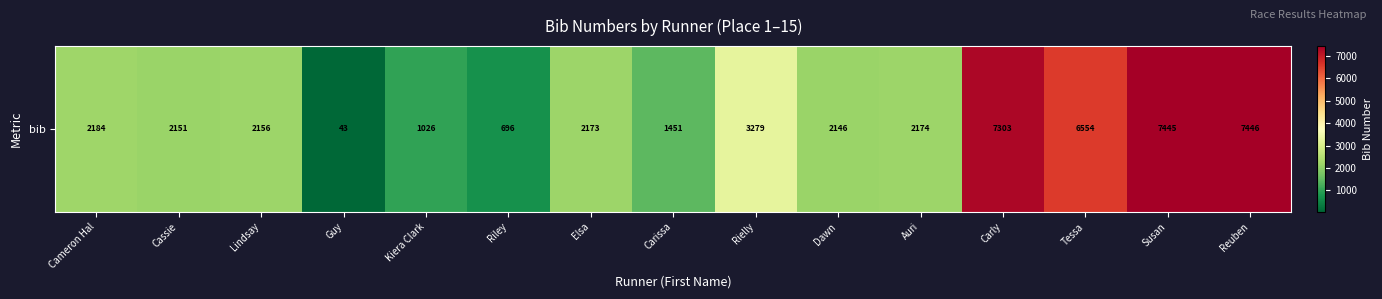

What is the average value?

3215